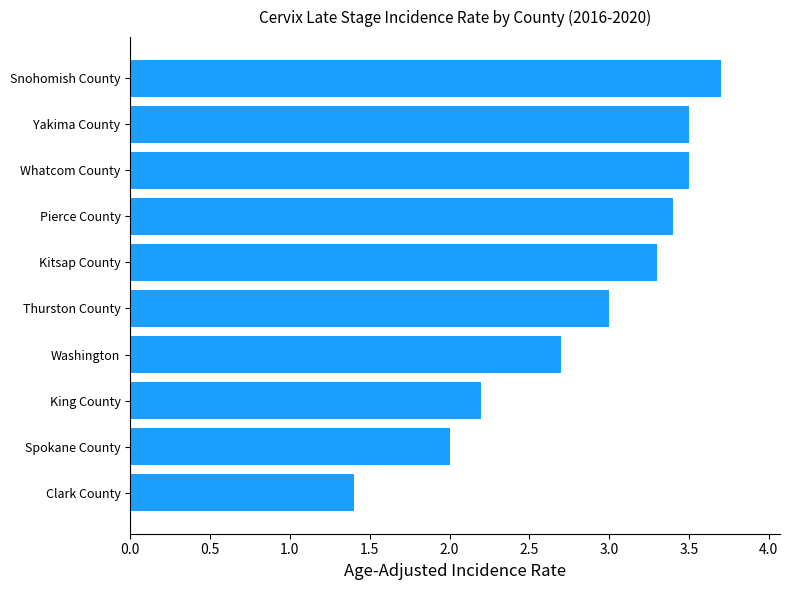

Is it true that the value at King County is 2.2?

True